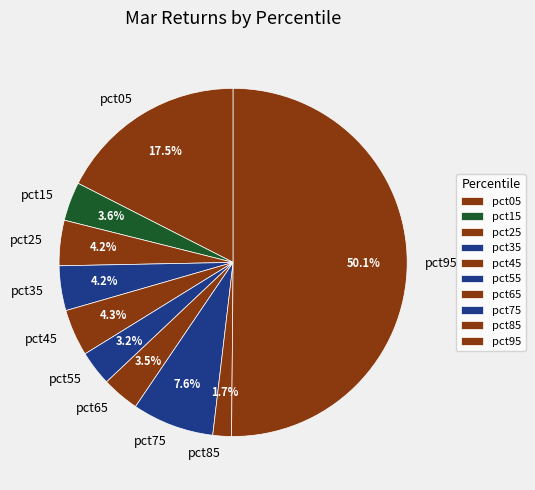

Which category has the smallest portion of the pie?

pct85